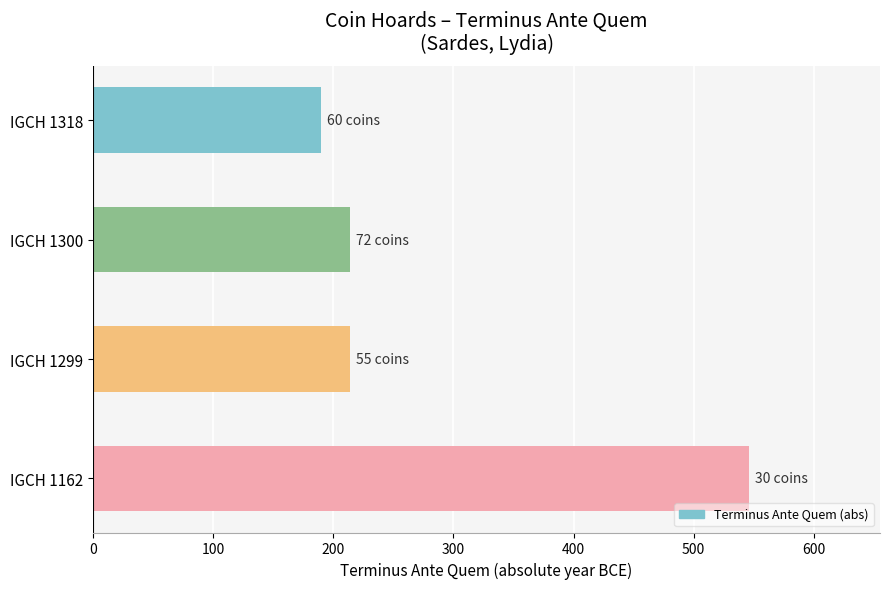

The chart shows a value of 214 at IGCH 1299. True or false?

True